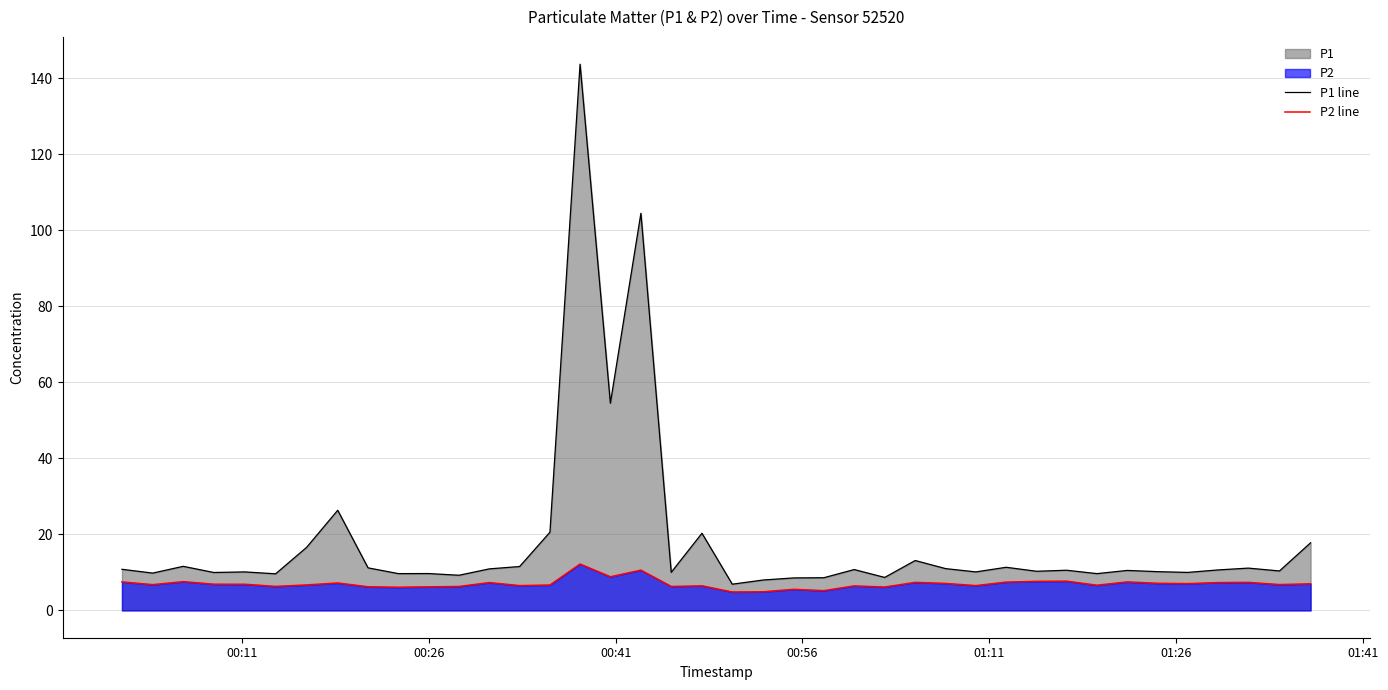

Which series has the largest total across all categories?

P1 line